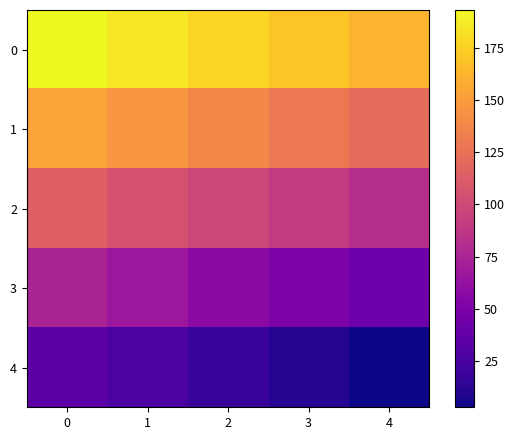

Rank the series by their maximum value, from highest to lowest.

0, 1, 2, 3, 4